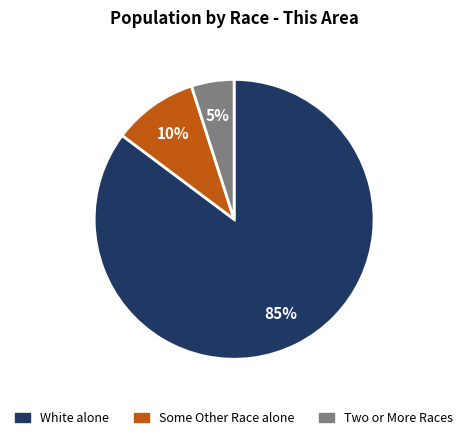

True or false: Some Other Race alone accounts for 1% of the total.

False